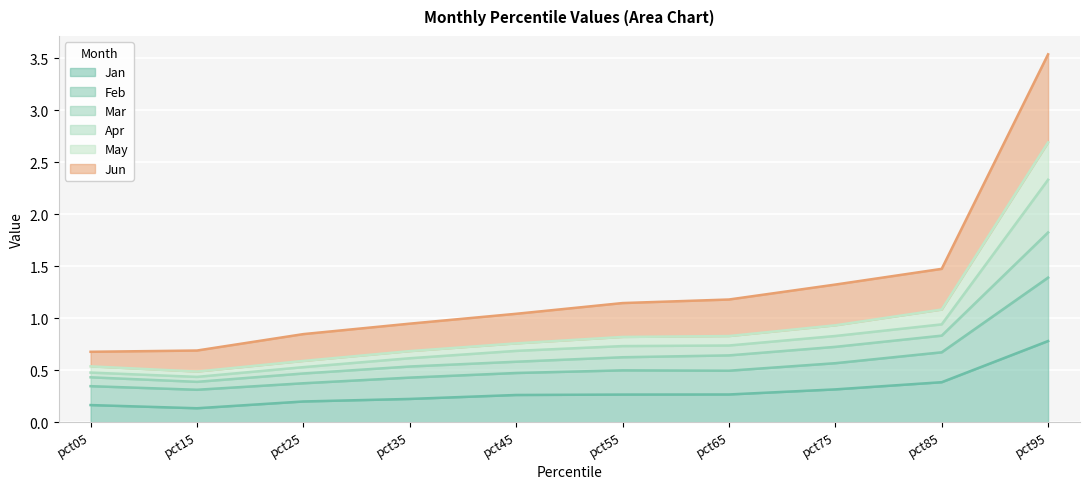

What value does the Jan series have at pct25?

0.2